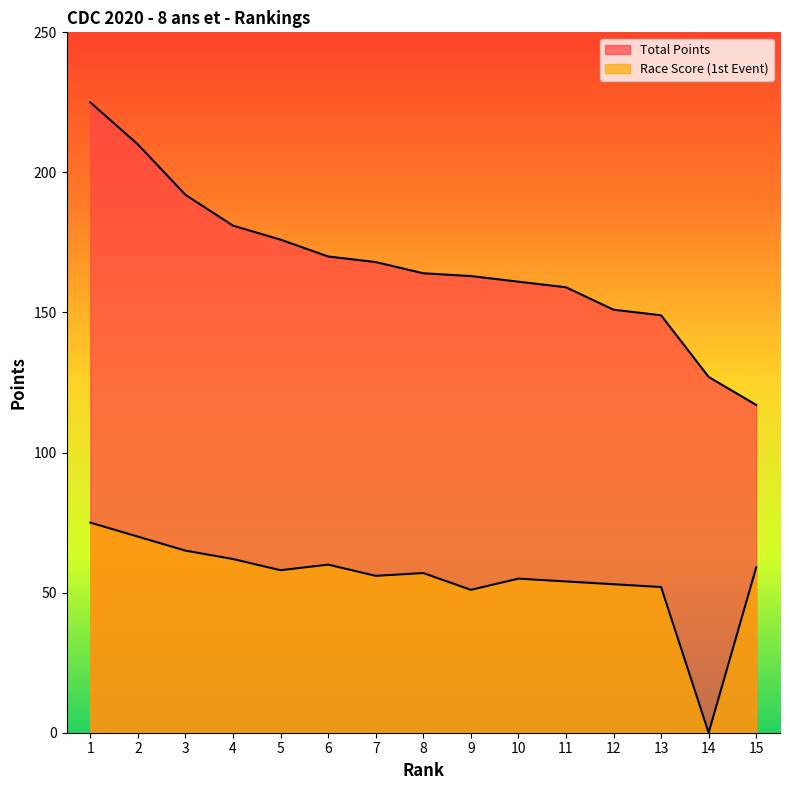

At which label is Race Score (1st Event) closest to 37?

9